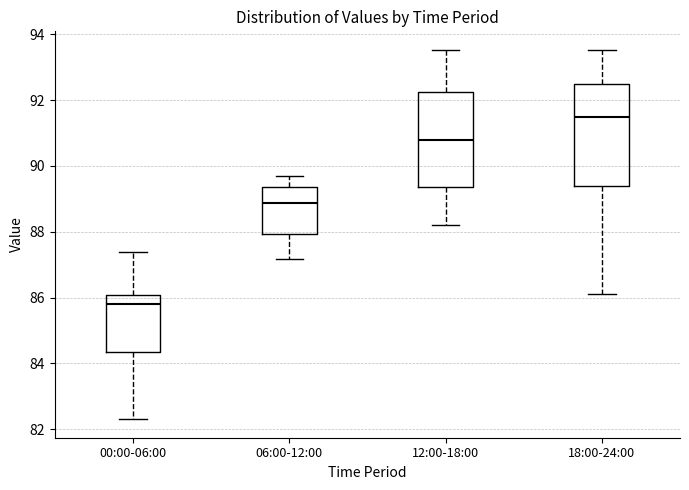

Which box has the highest median line?

18:00-24:00